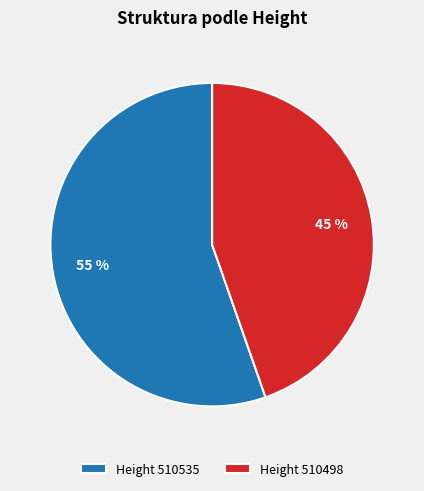

Is it true that Height 510498 is 45% of the pie?

True